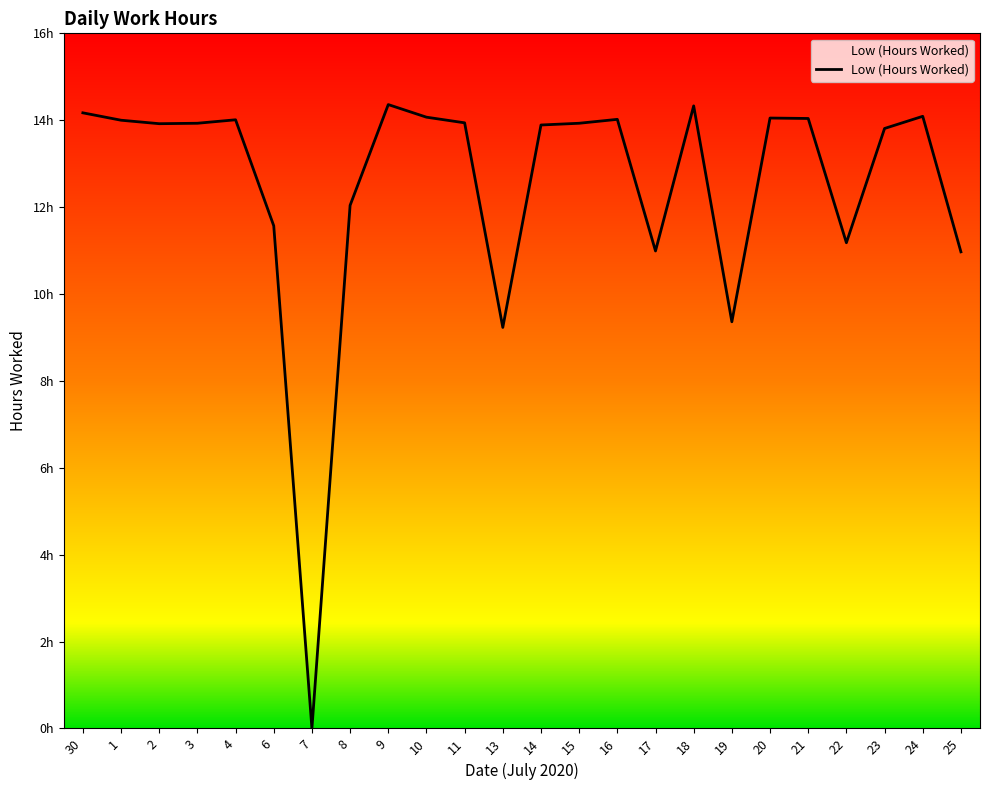

Does the chart have visible grid lines?

No